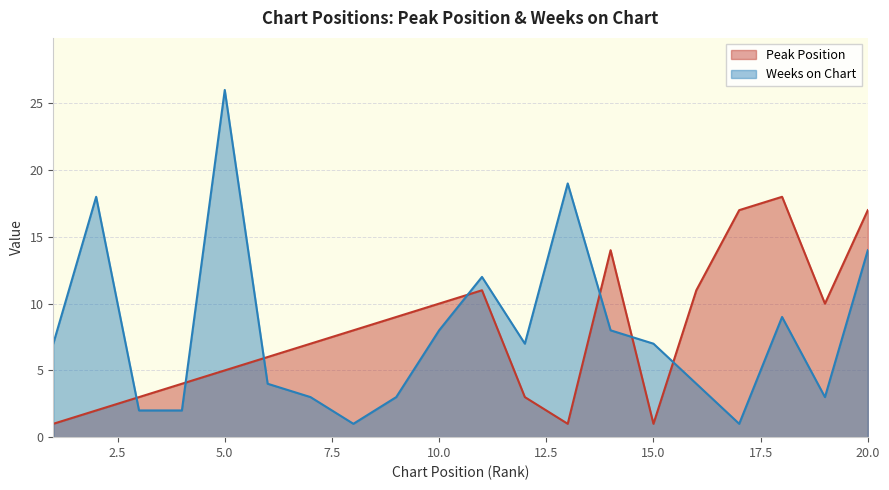

Reading left to right, list all the values displayed in this chart.

Peak Position: 1	2	3	4	5	6	7	8	9	10	11	3	1	14	1	11	17	18	10	17
Weeks on Chart: 7	18	2	2	26	4	3	1	3	8	12	7	19	8	7	4	1	9	3	14